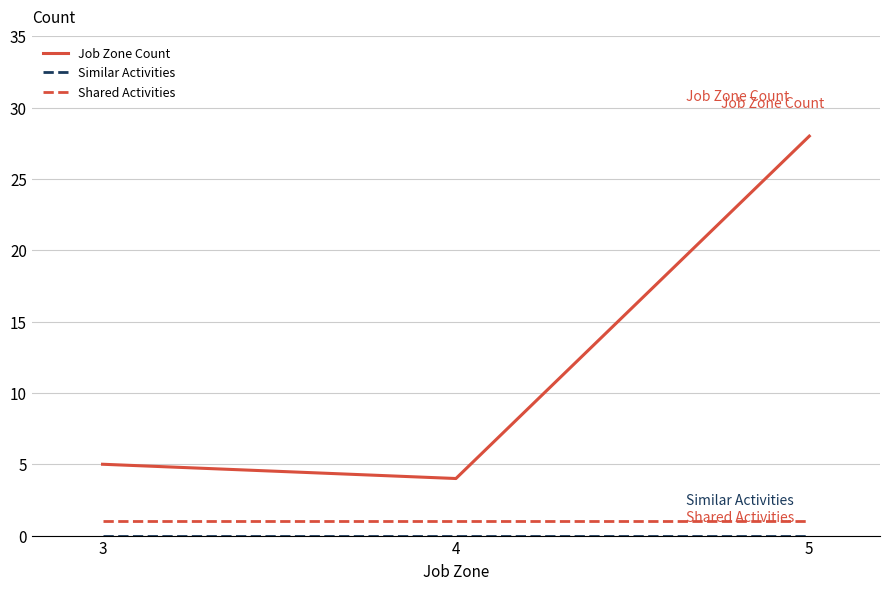

Between 3 and 5, which series saw the biggest shift?

Job Zone Count